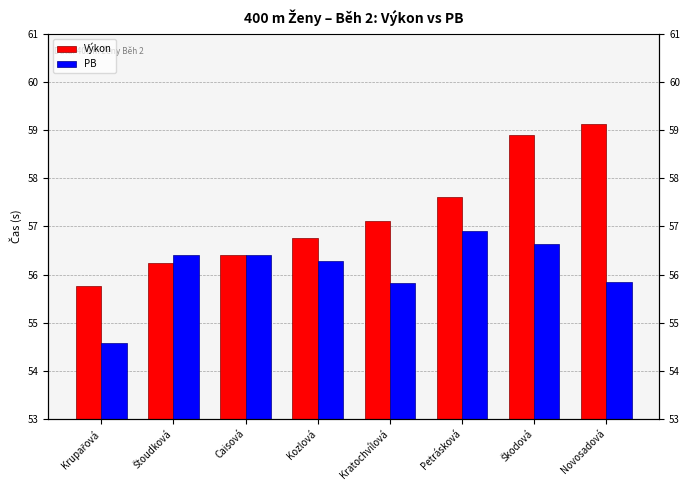

What is the spread (max minus min) of values at Štoudková?

0.2